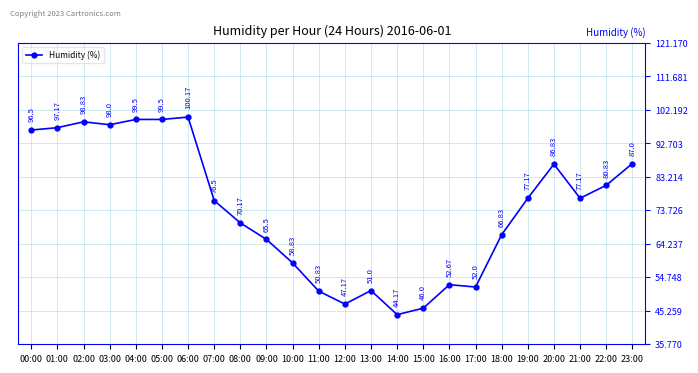

What is the maximum value shown in the chart?

100.2